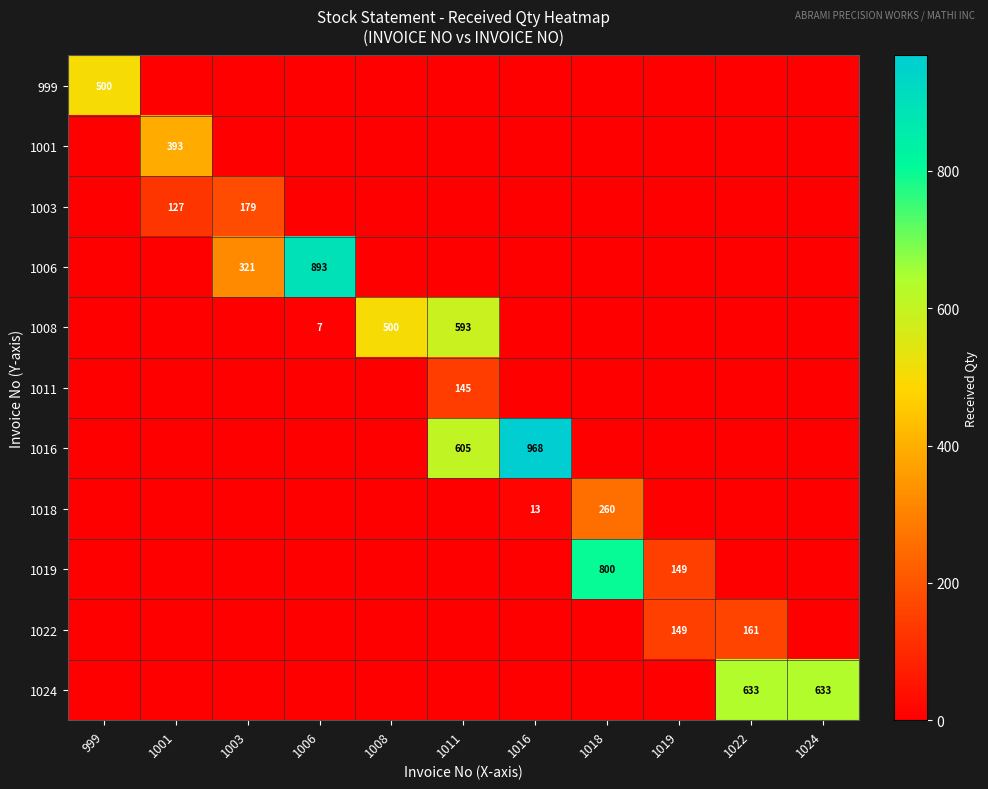

True or false: 999 has a value of 887 at 999.

False